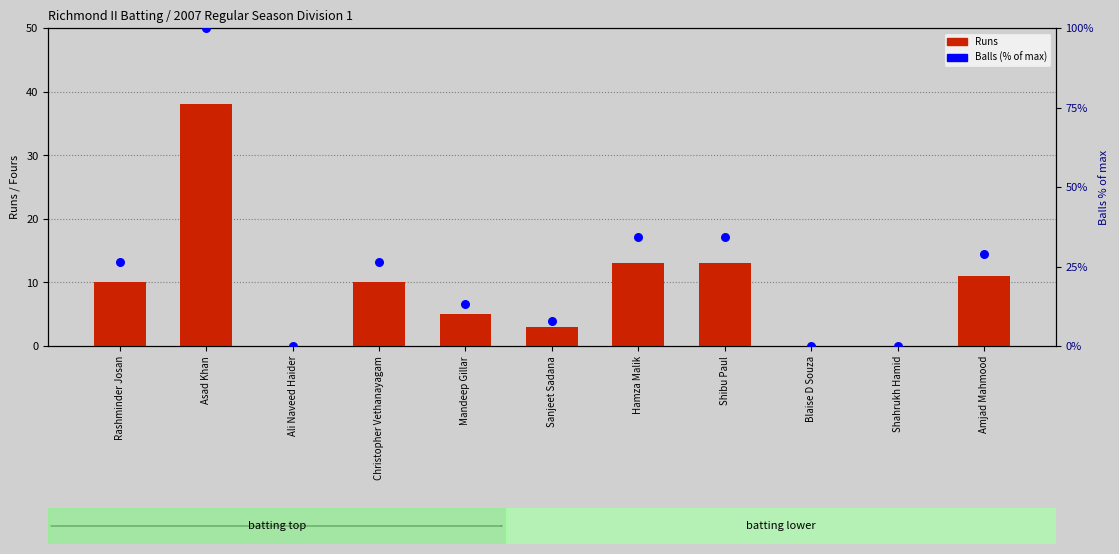

Which series contains the highest Y value?

Balls (% of max)